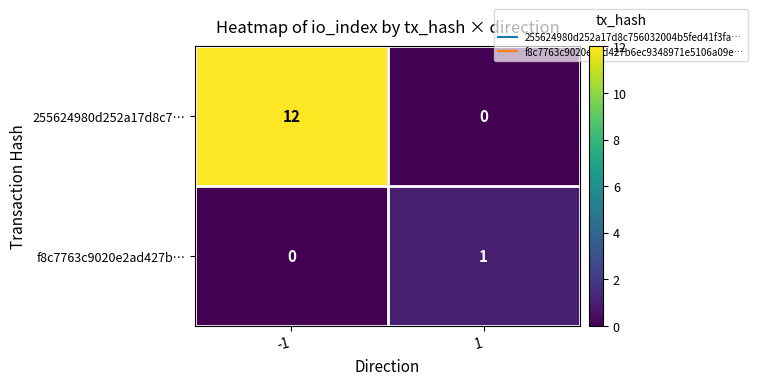

What is the sum of the 255624980d252a17d8c7… values at 1 and -1?

12